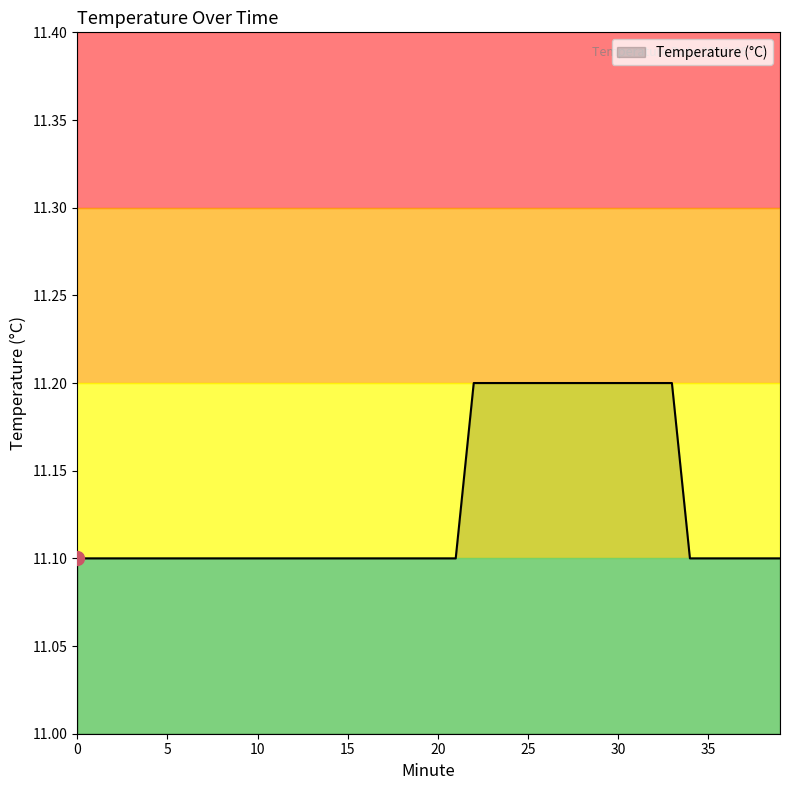

Does the chart have visible grid lines?

No